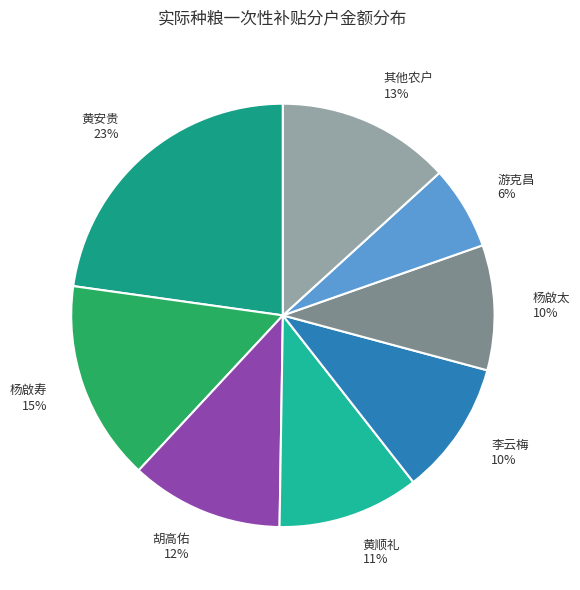

True or false: 杨啟太 accounts for 10% of the total.

True